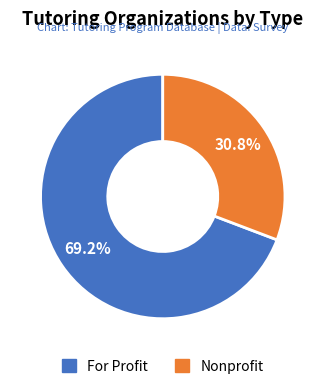

Rank the categories by value from highest to lowest.

For Profit, Nonprofit